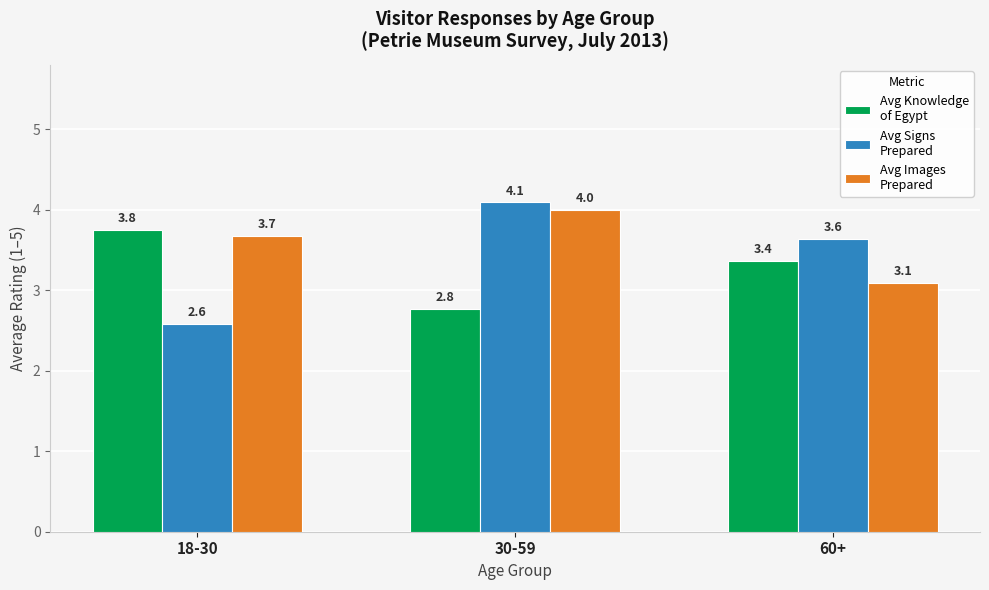

What position from the right is 18-30?

3